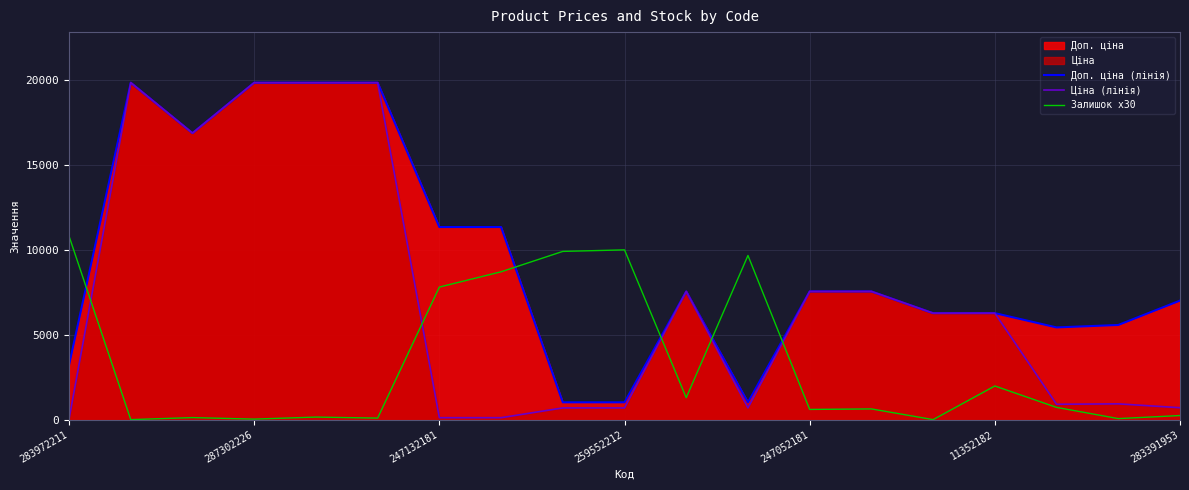

Is the value of Доп. ціна (лінія) at 7 greater than the value of Залишок x30 at 8?

Yes